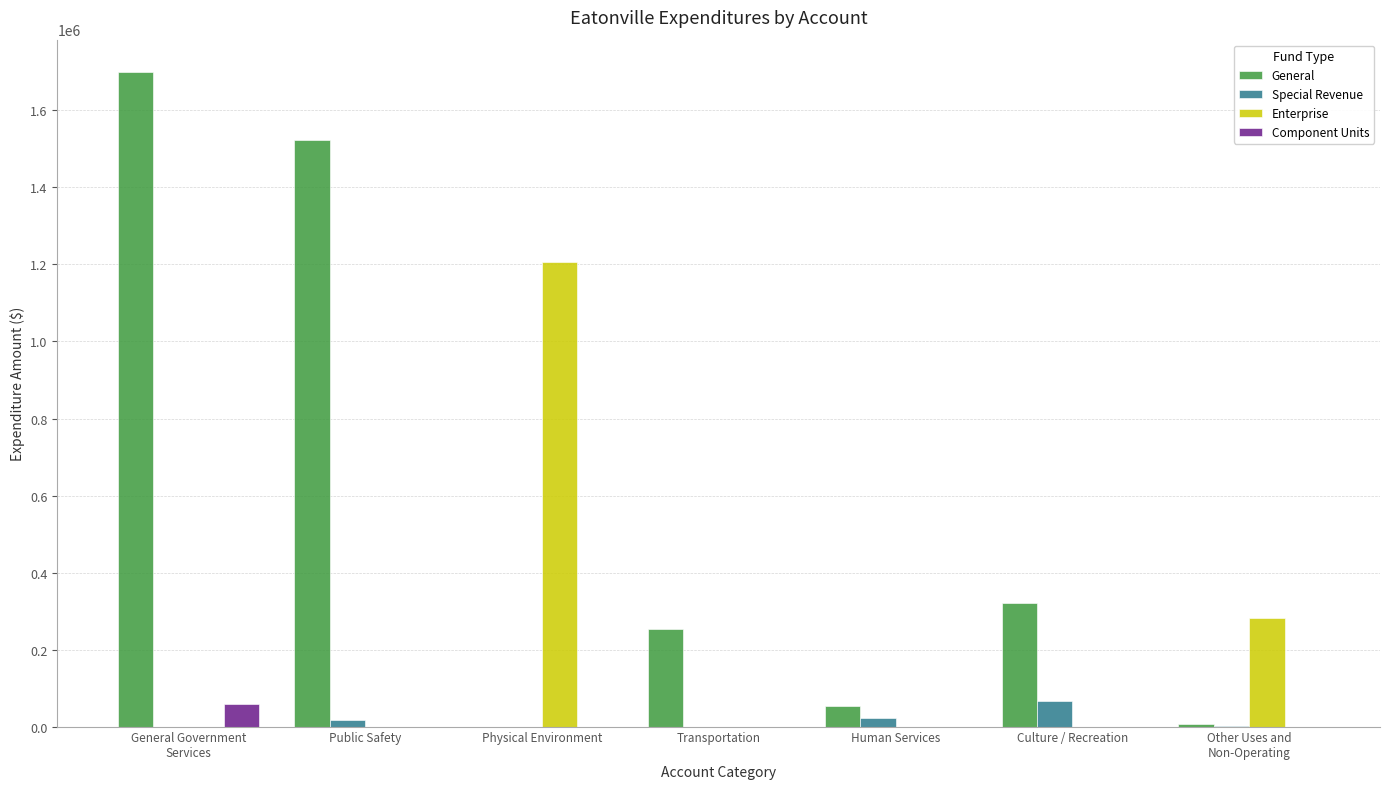

Which series has the largest total across all categories?

General